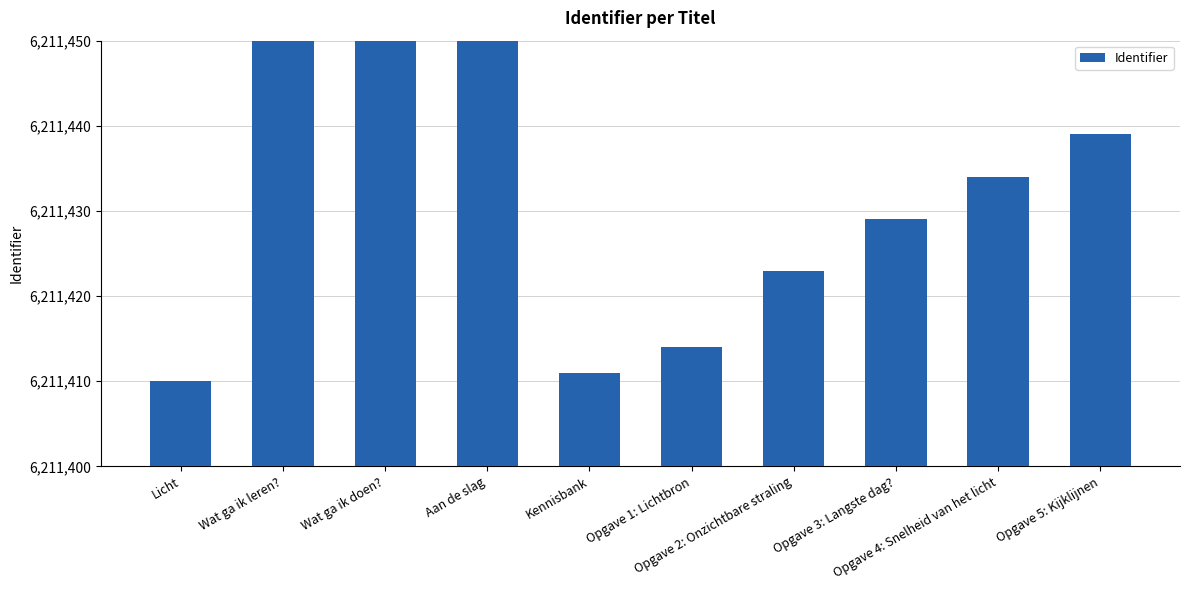

What is the value of the 1st bar from the left?

6211410